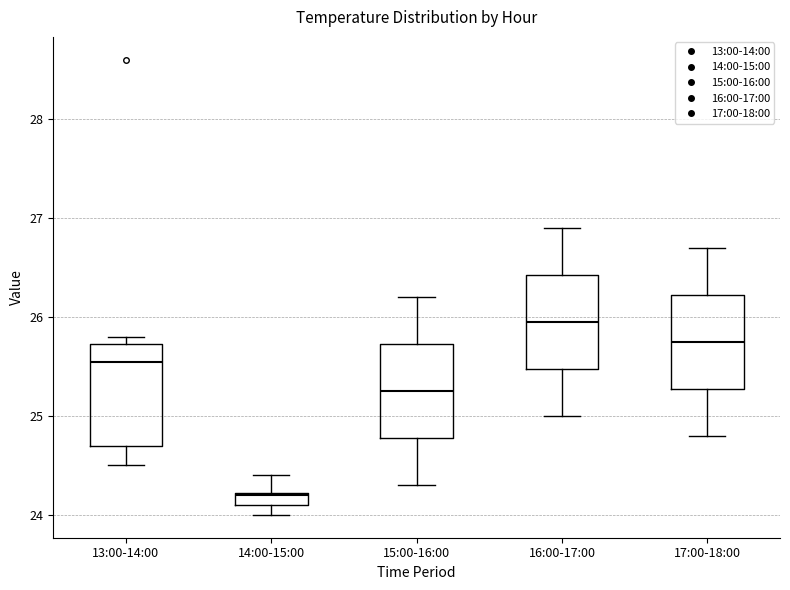

Which box has the highest median line?

16:00-17:00